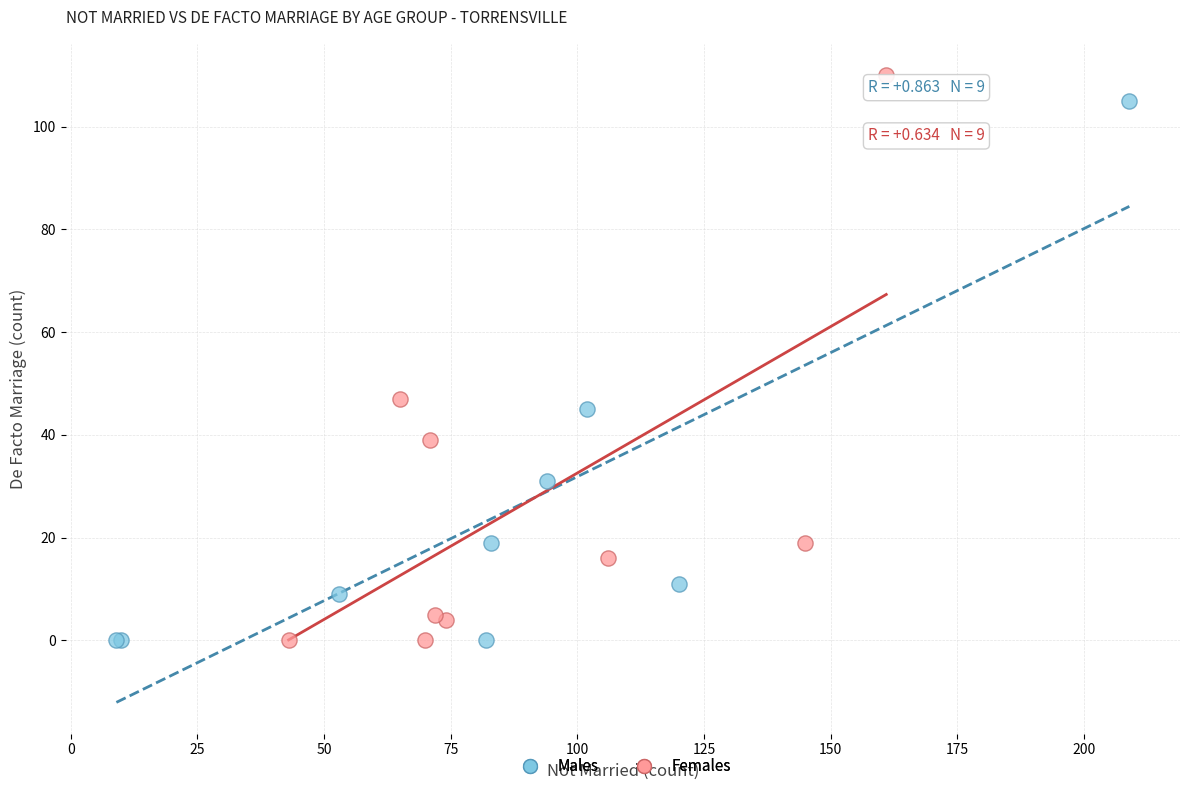

Which series has the largest Y range (max minus min)?

Females